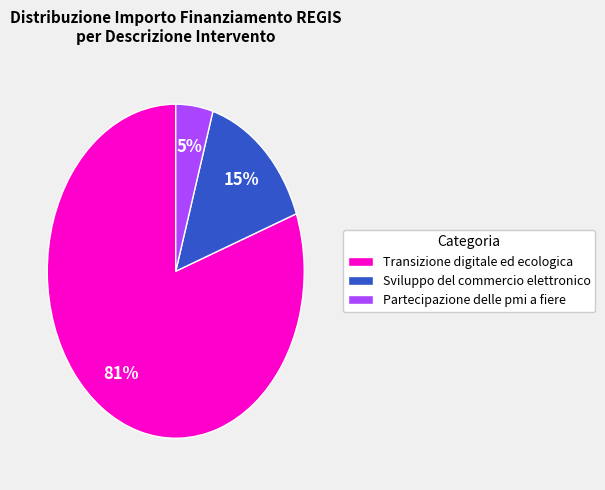

Do Partecipazione delle pmi a fiere and Transizione digitale ed ecologica together represent more than half of the pie?

Yes